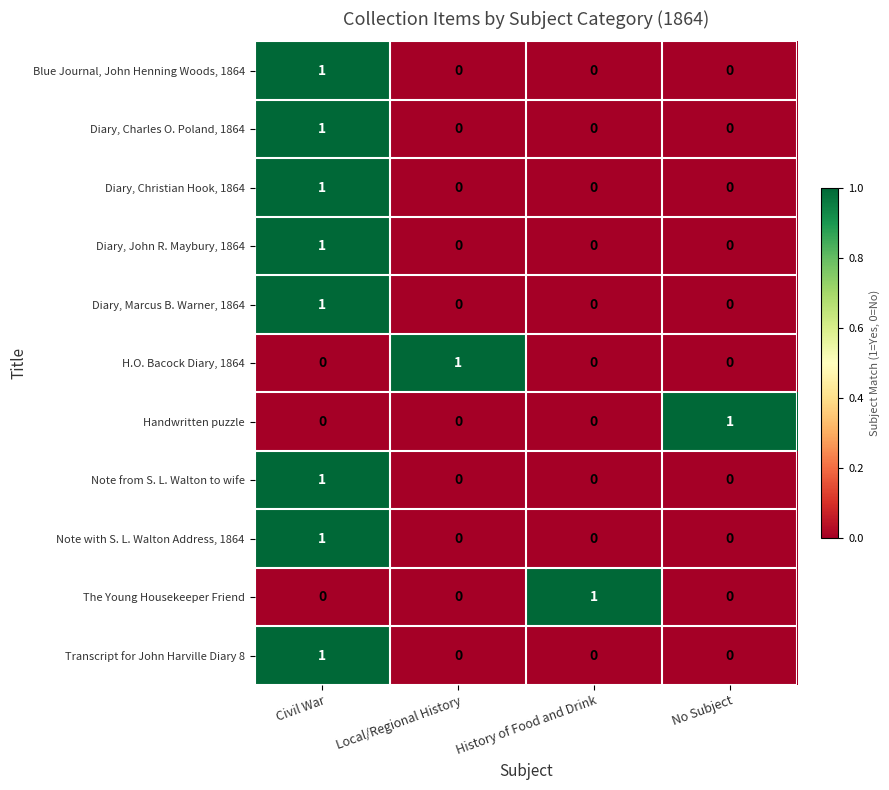

Is it true that Diary, Charles O. Poland, 1864 equals 1 at Civil War?

True